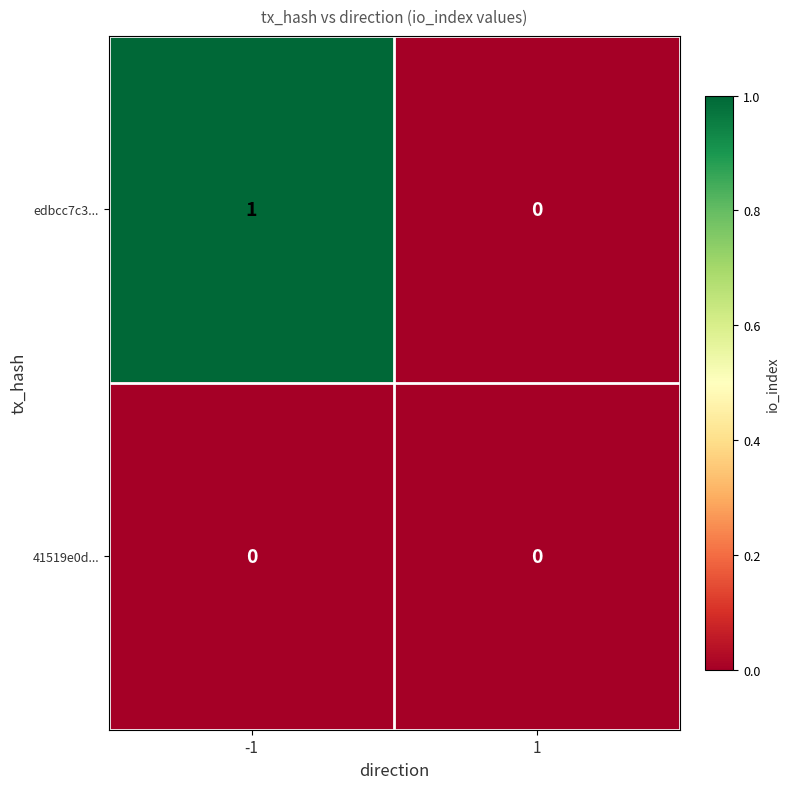

Which series has the widest spread of values?

edbcc7c3...